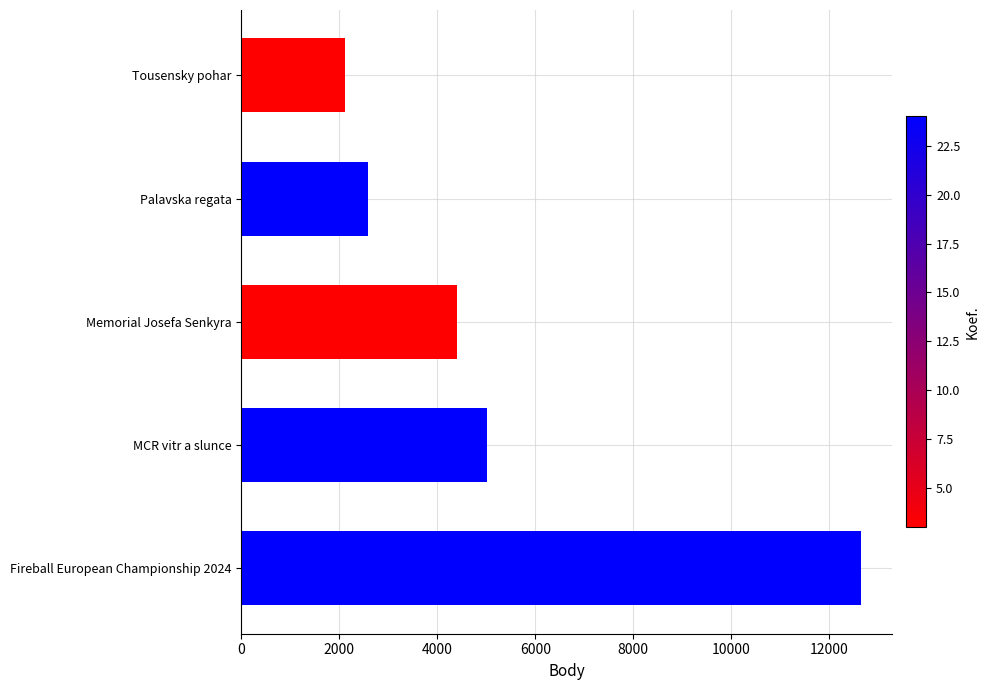

True or false: the data shows 2109 at Tousensky pohar.

True